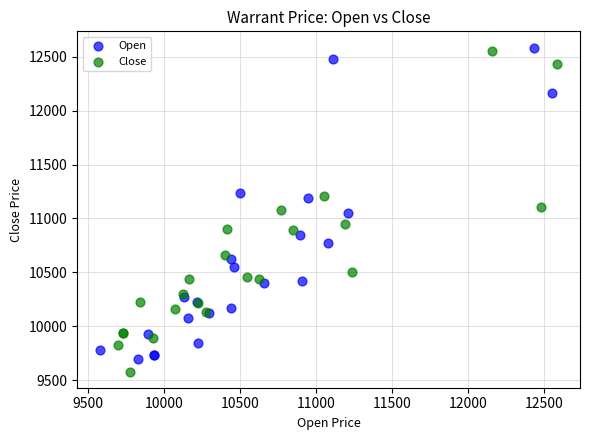

What are all the series names shown in the legend?

Open, Close